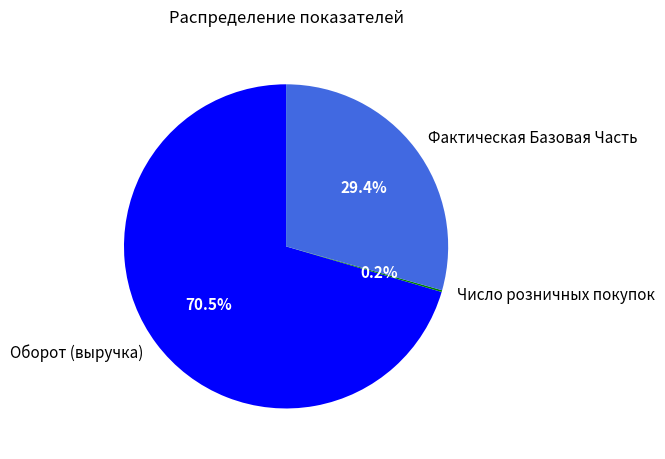

How much of the chart is everything except Фактическая Базовая Часть?

70.6%